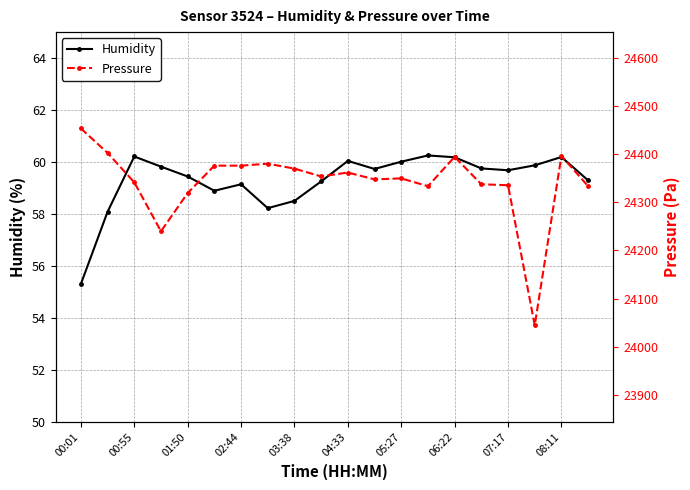

What is the sum of the Humidity values at 06:22 and 00:01?

115.5